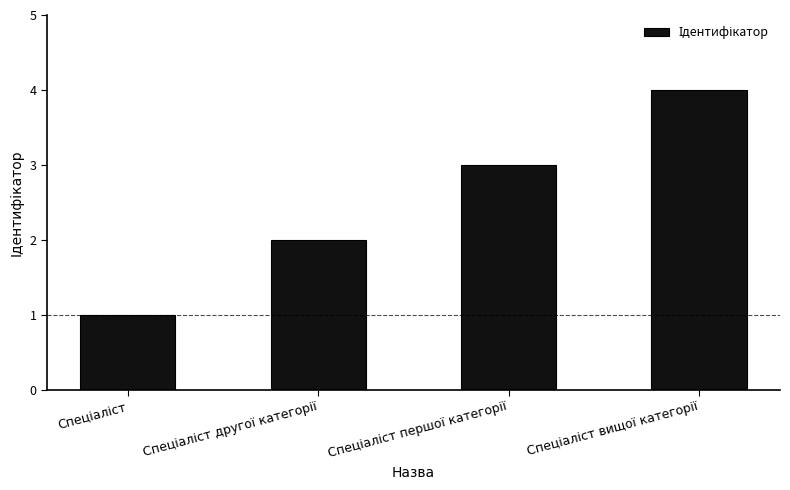

What is the greatest value displayed?

4